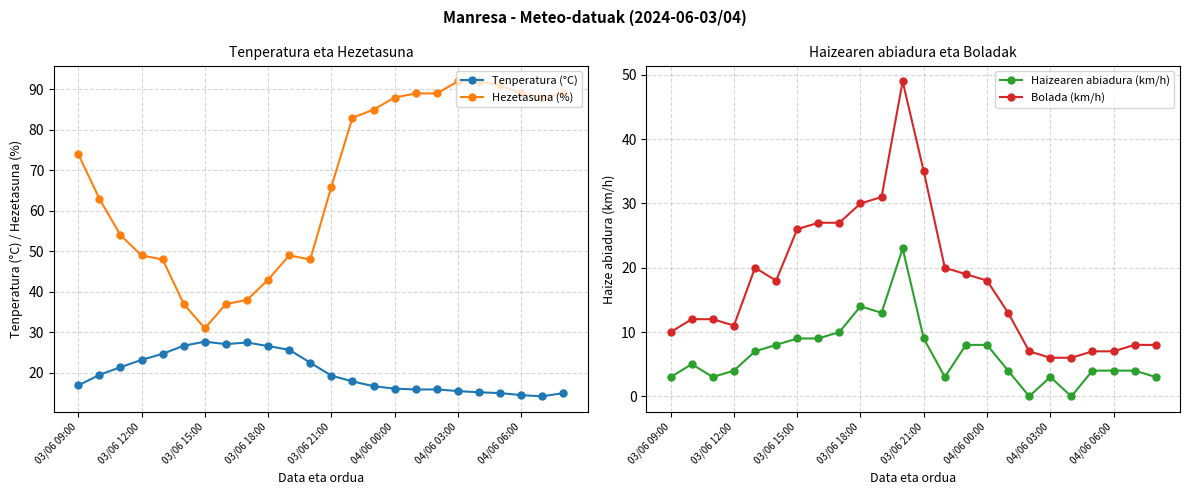

True or false: Bolada (km/h) and Haizearen abiadura (km/h) cross at least once.

False